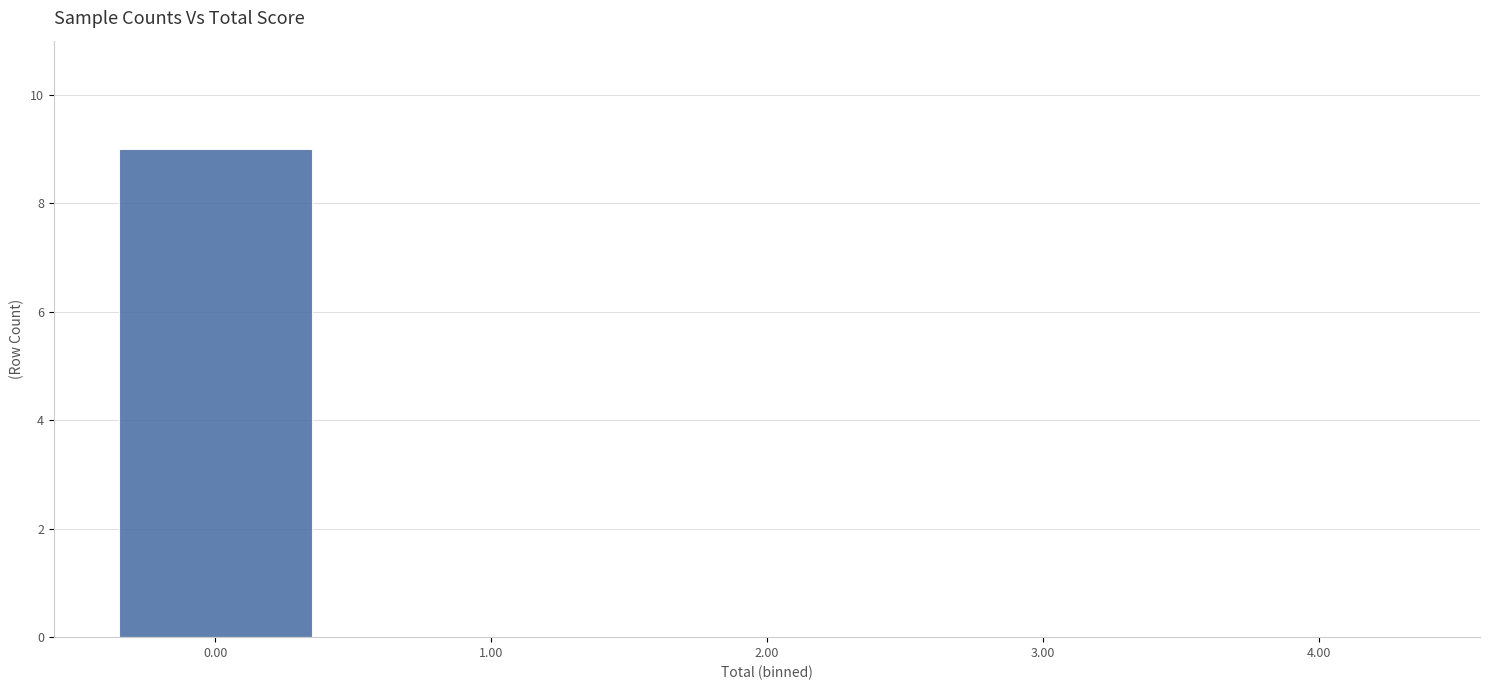

Reading left to right, list all the values displayed in this chart.

0.00=9	1.00=0	2.00=0	3.00=0	4.00=0